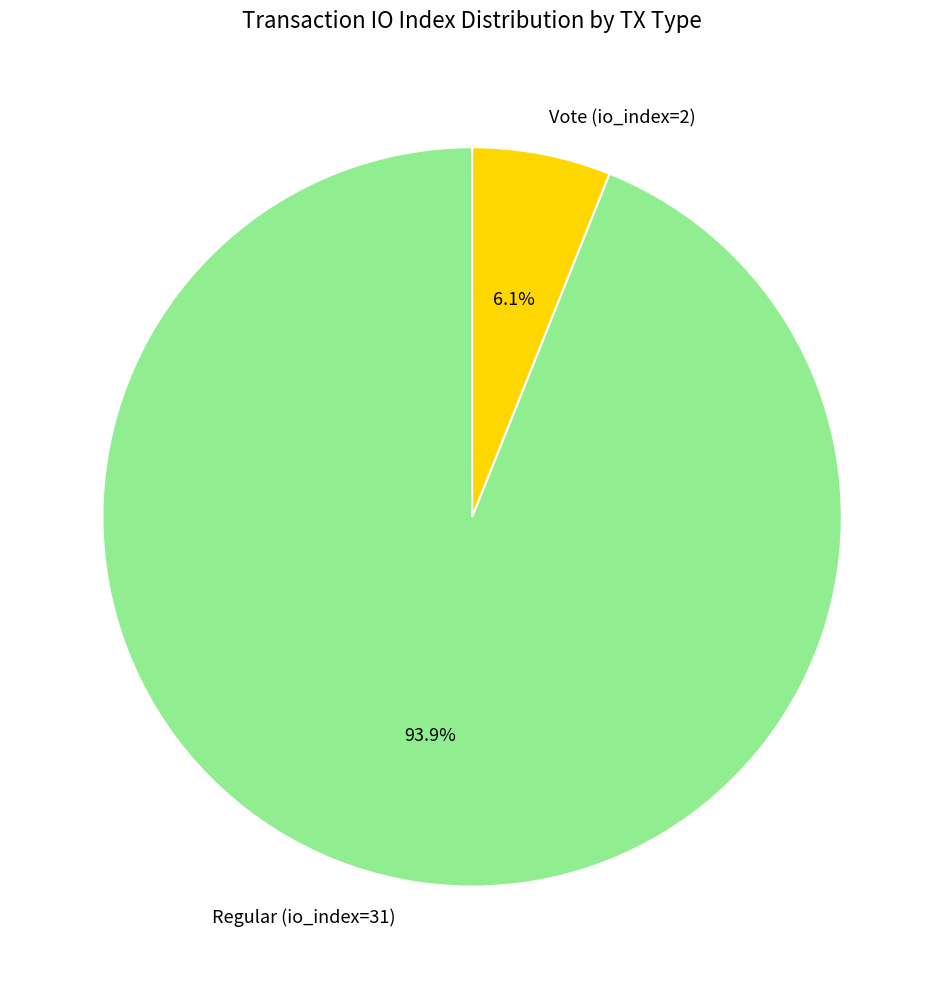

True or false: Vote (io_index=2) accounts for 1% of the total.

False